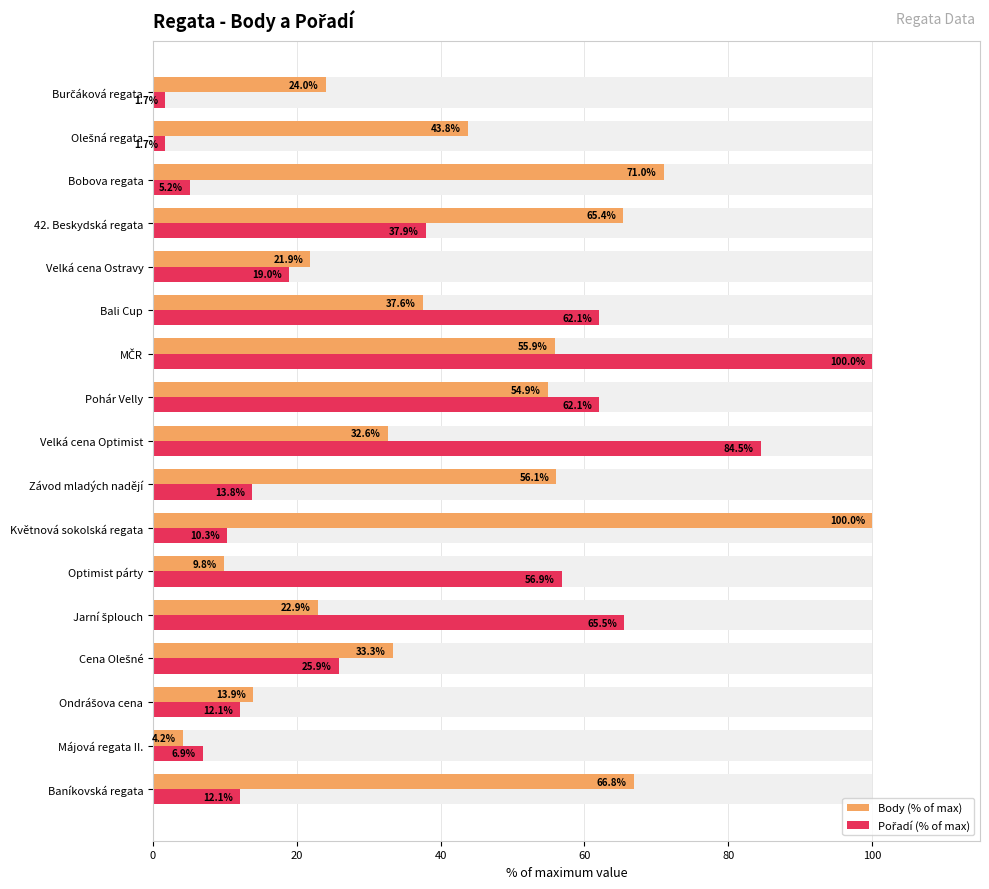

How many groups of bars are there?

17